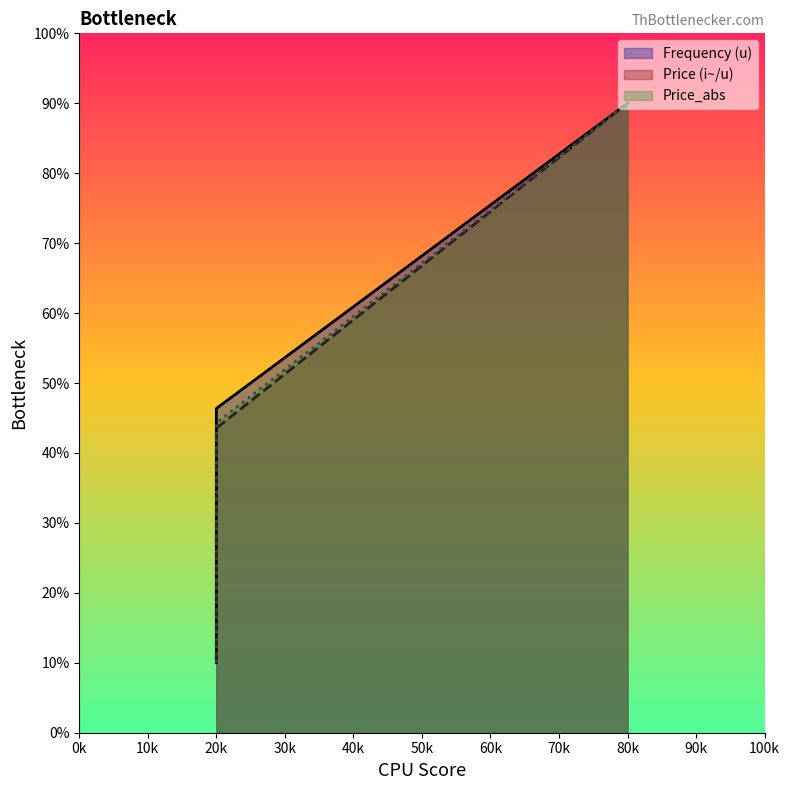

What is the value of the Frequency (u) point at the 1st from the left?

10.0